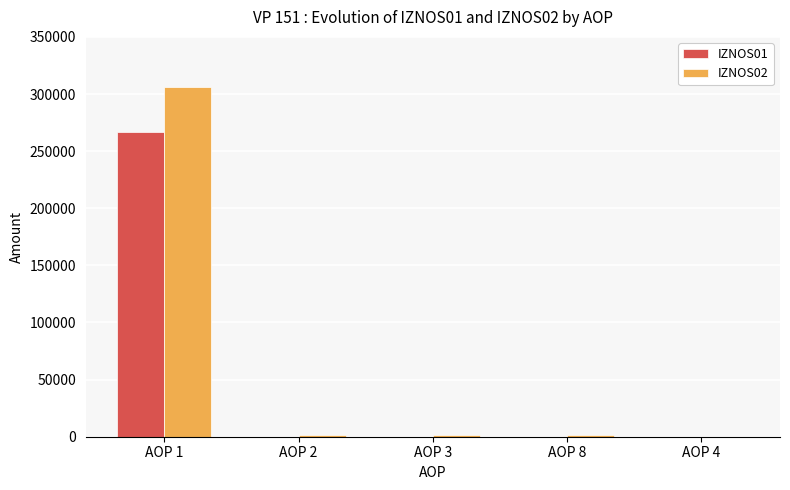

Which category has the highest value in the IZNOS01 series?

AOP 1